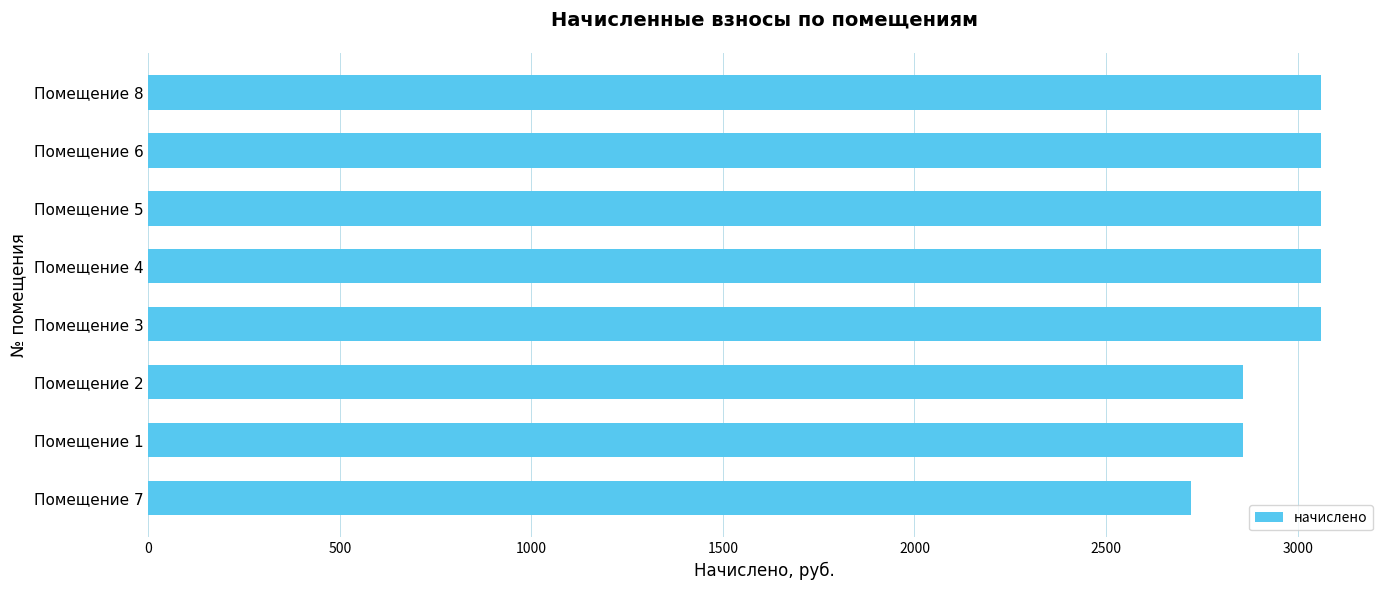

What is the sum of the values at Помещение 3 and Помещение 6?

6123.6